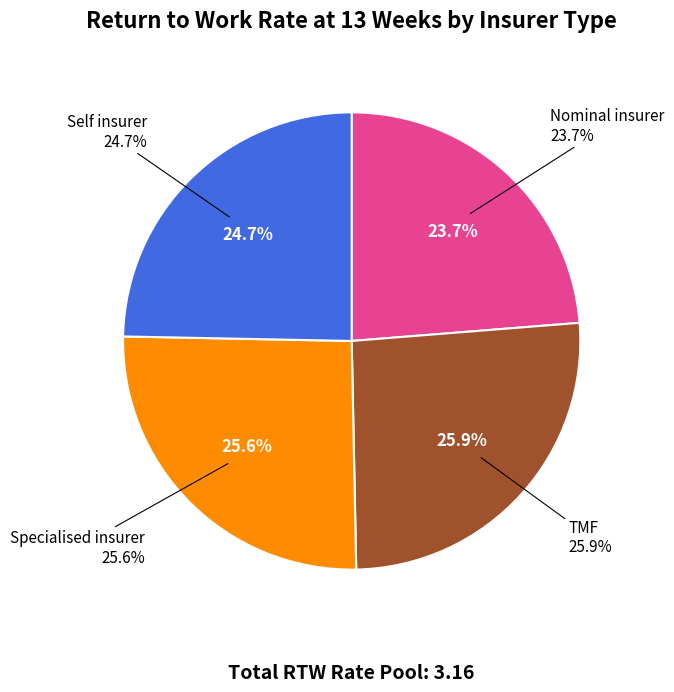

Which category has the smallest portion of the pie?

Nominal insurer